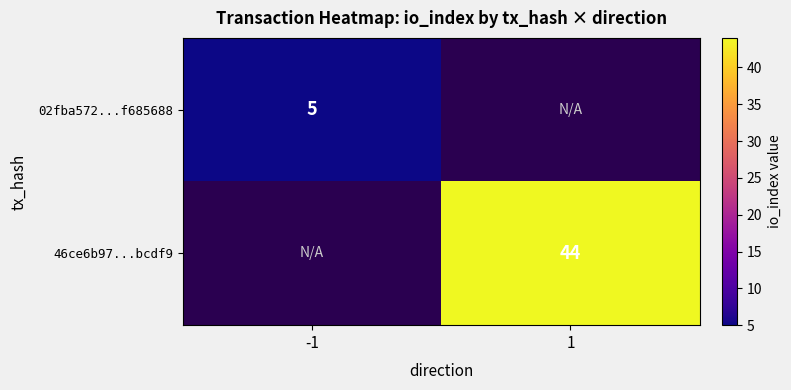

True or false: 02fba572...f685688 has a value of 5 at -1.

True